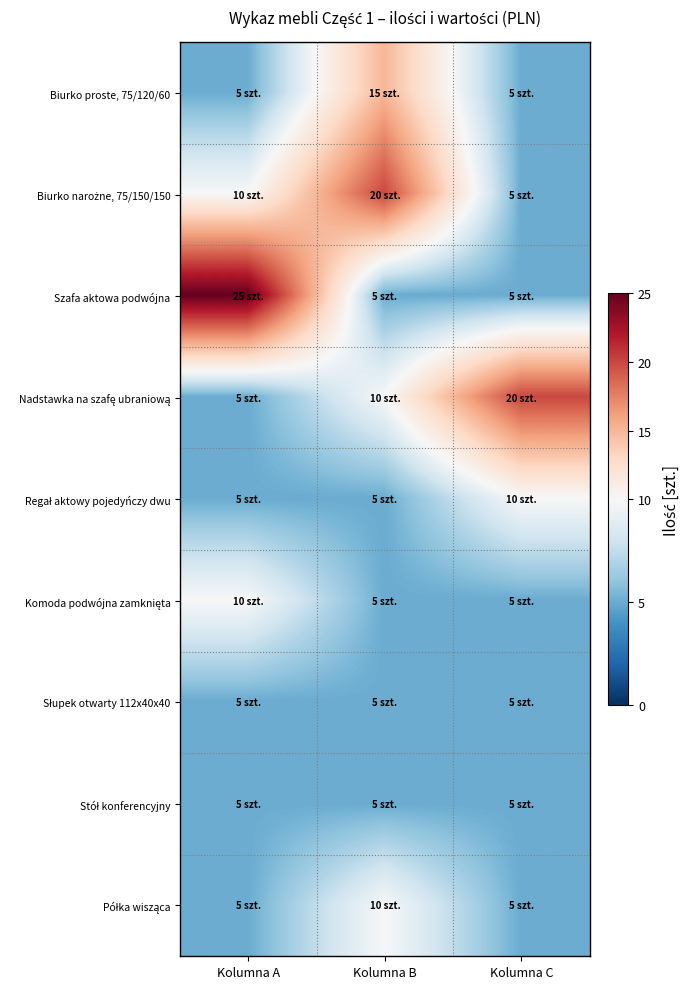

What is the difference between the highest and lowest values at Kolumna B?

15